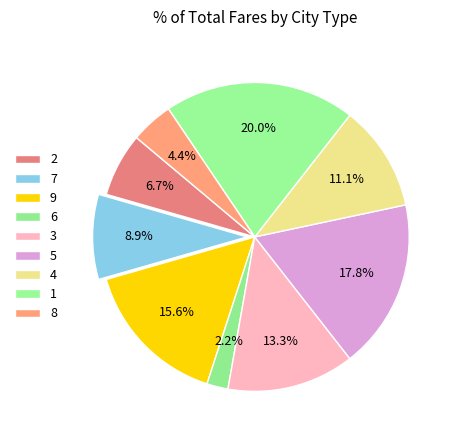

Rank the categories by value from highest to lowest.

1, 5, 9, 3, 4, 7, 2, 8, 6